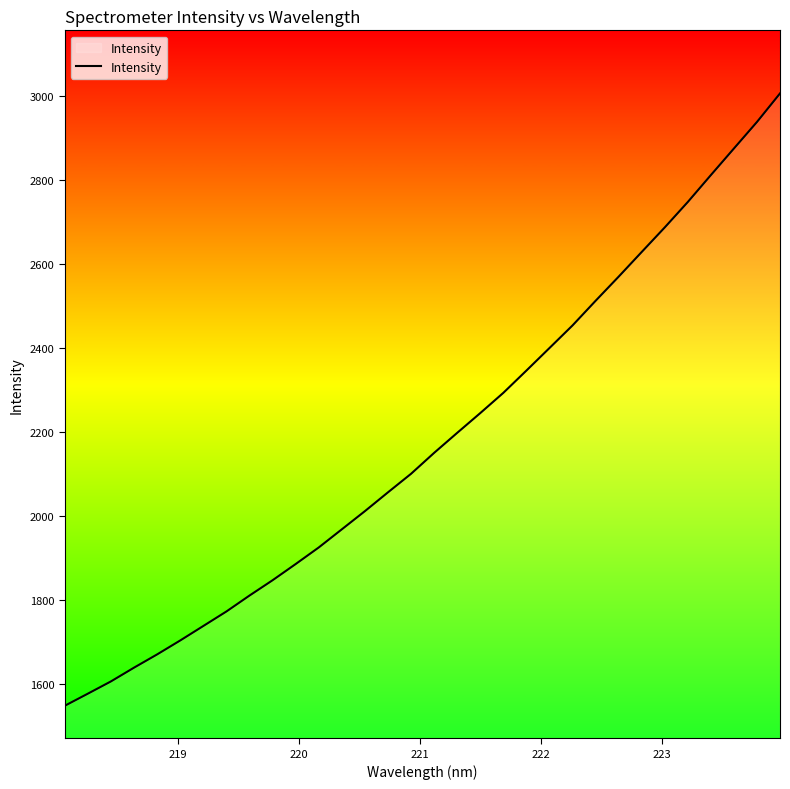

What is the difference between the maximum and minimum values?

1459.0